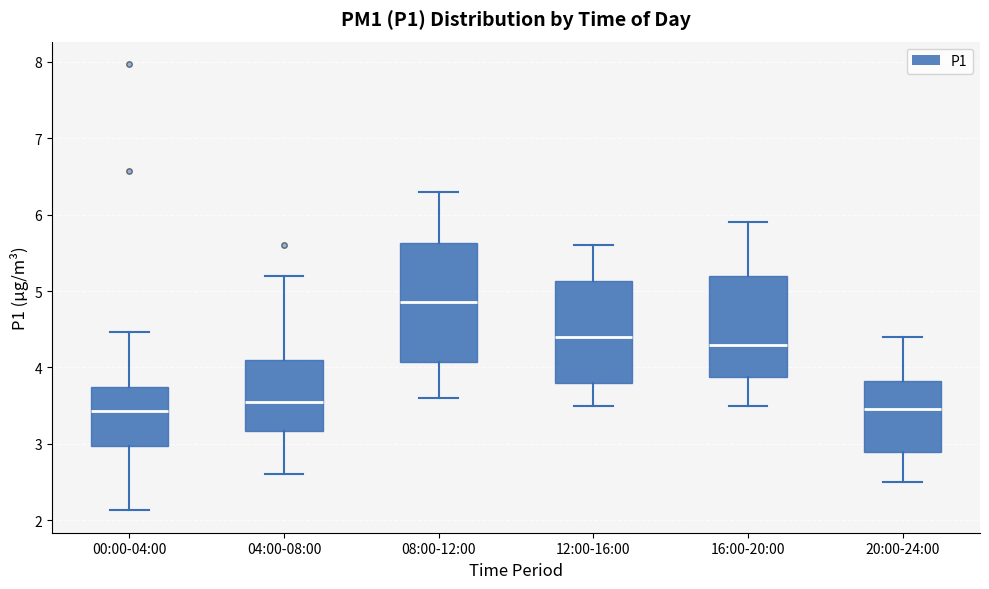

Where does the median line of the box for 12:00-16:00 sit on the y-axis? The values are not printed on the chart, so give them approximately, as read against the axis.

4.4